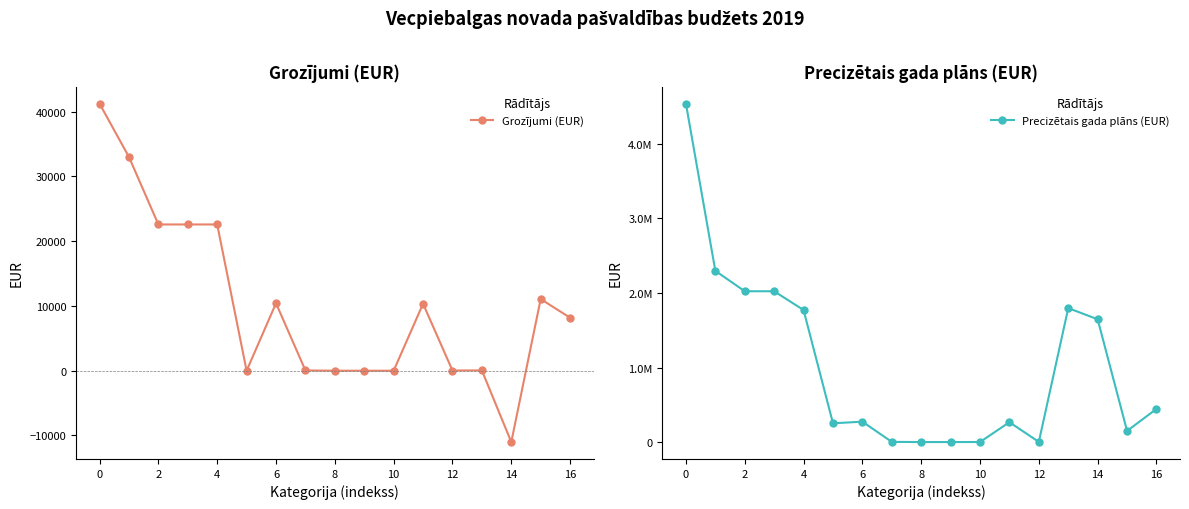

Which series has the largest total across all categories?

Precizētais gada plāns (EUR)